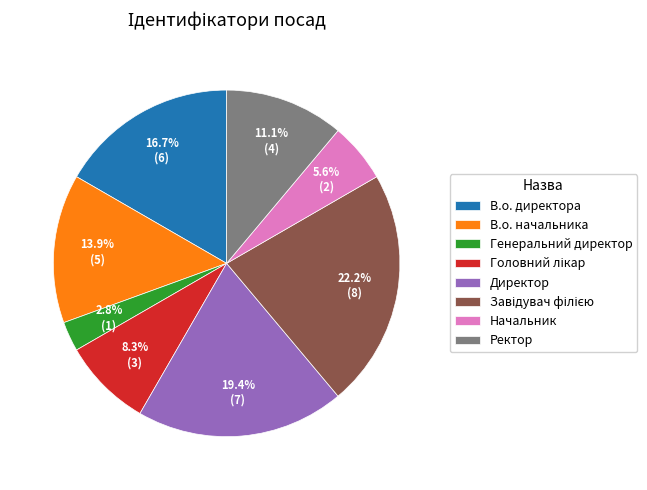

Is the sum of В.о. начальника and Директор greater than half?

No